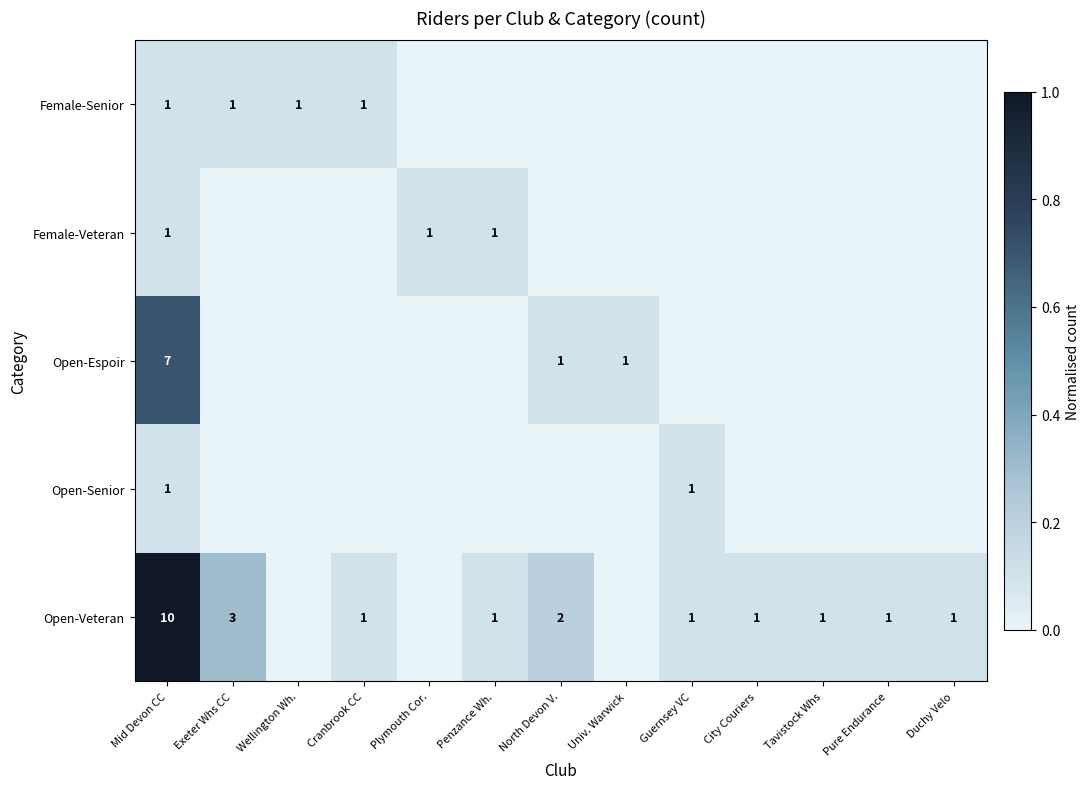

The value of Open-Veteran at Mid Devon CC is 10. True or false?

True